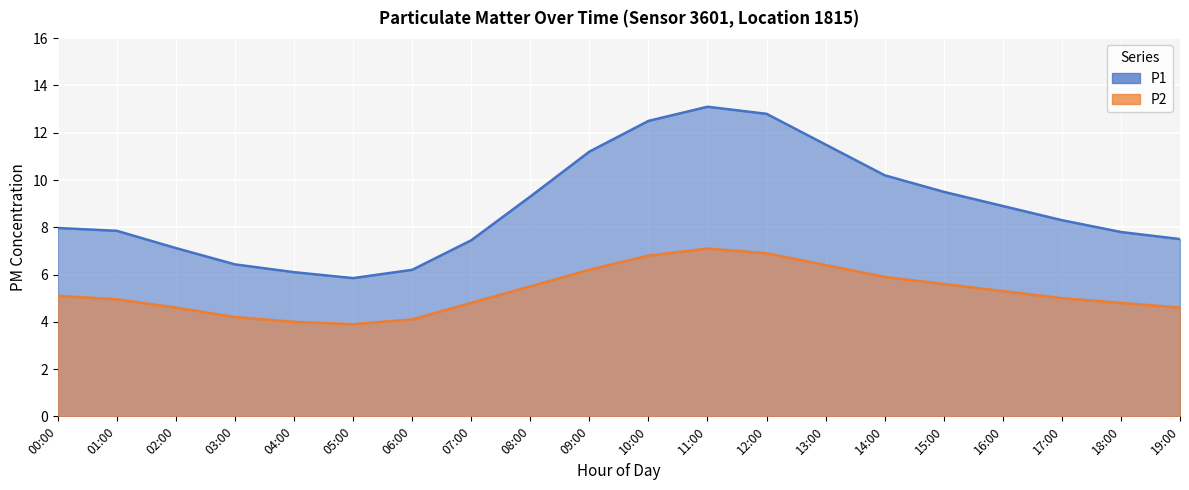

Where does the P1 series first go above 8?

08:00